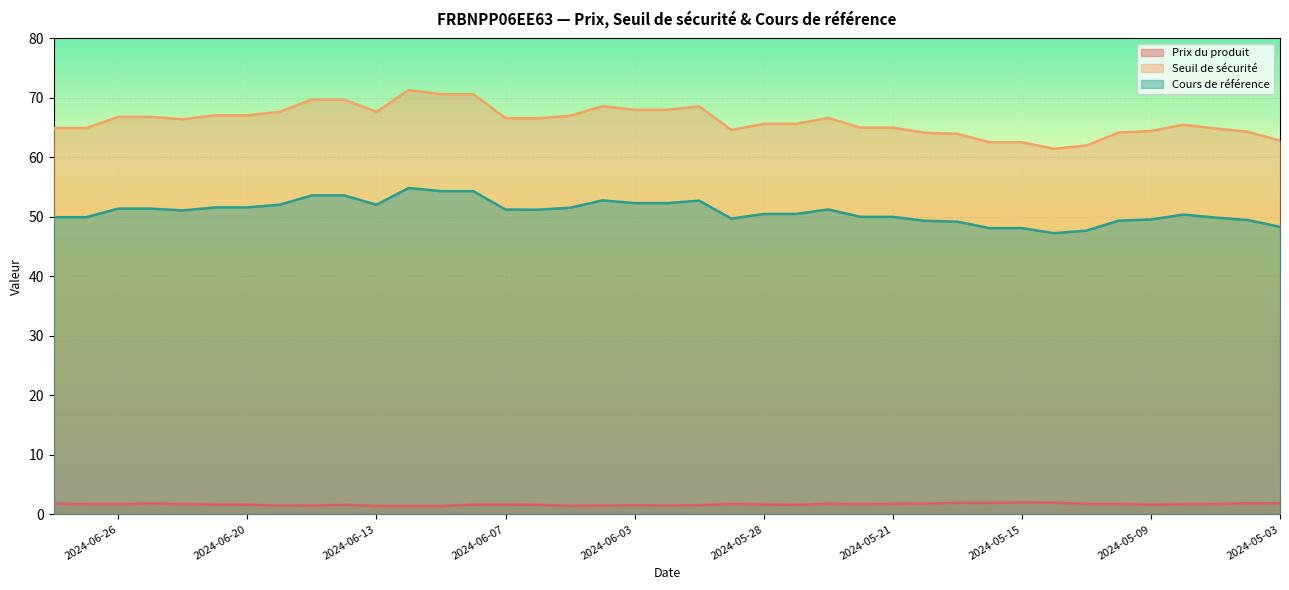

What is the difference between the maximum and second lowest values in the Prix du produit series?

0.6